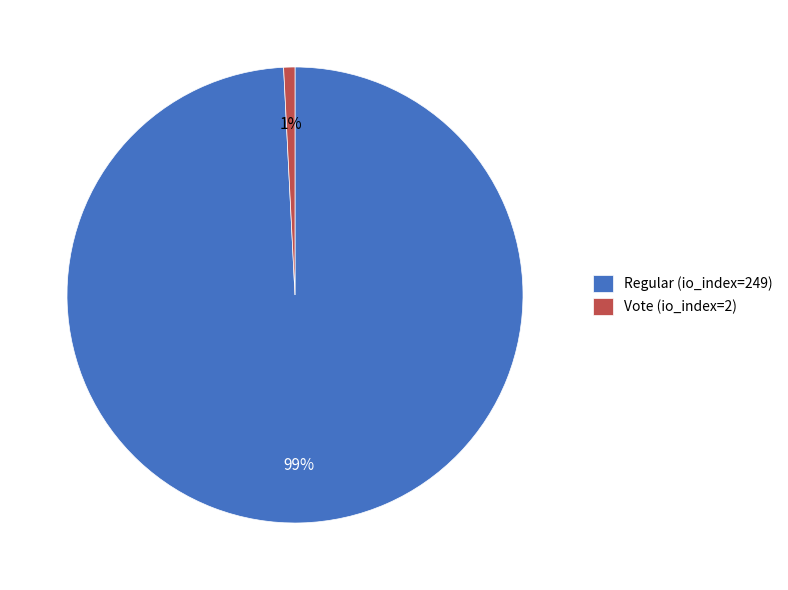

What is the largest slice in the pie chart?

Regular (io_index=249)